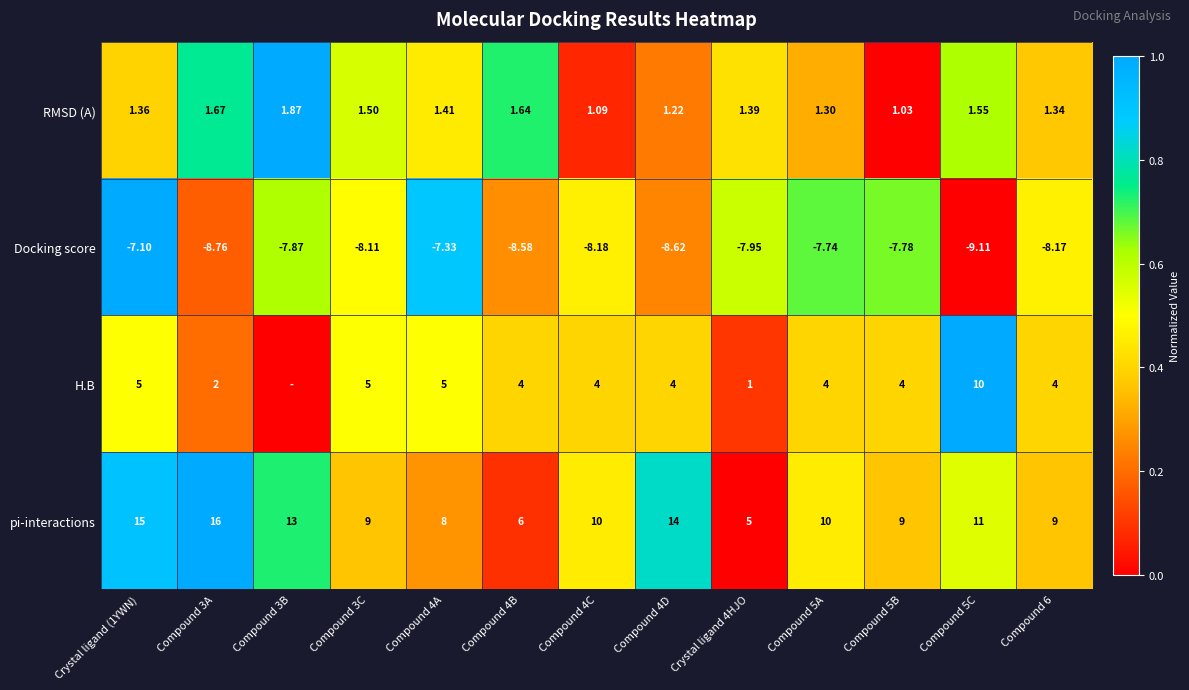

At Compound 3C, list the series in order from largest to smallest.

pi-interactions, H.B, RMSD (A), Docking score